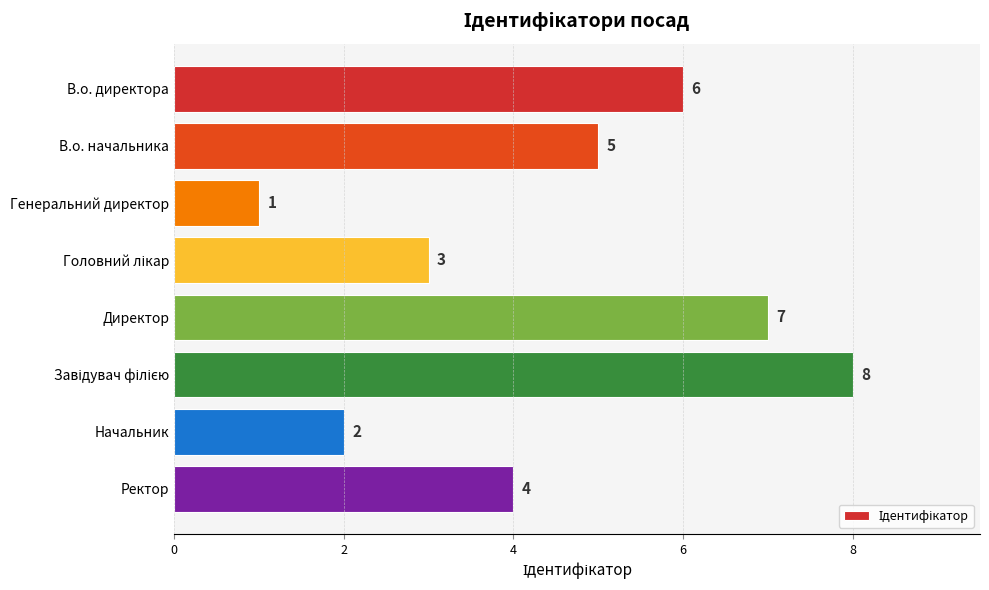

Read the value at В.о. директора.

6